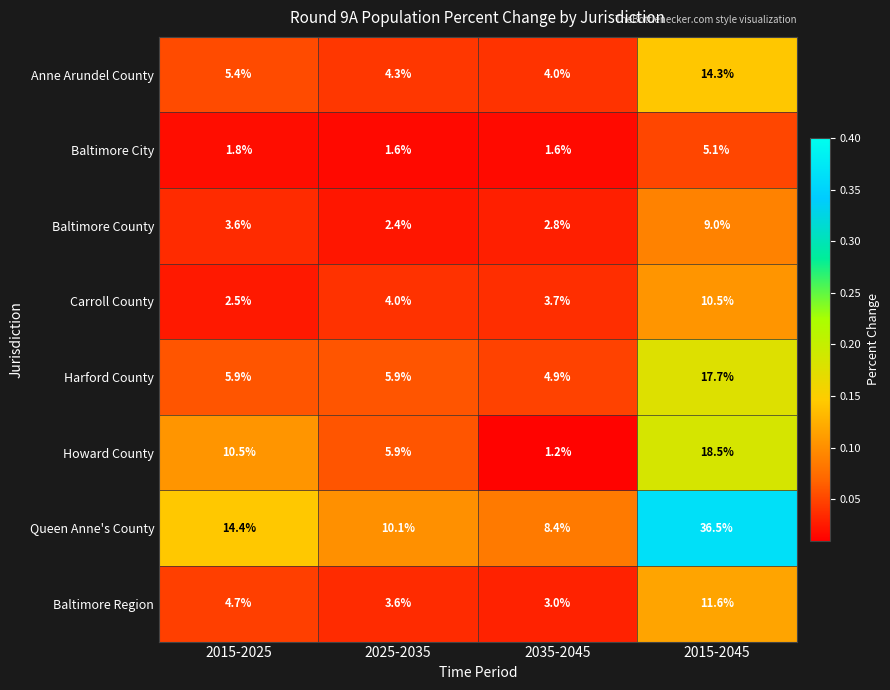

Which series has the largest total across all categories?

Queen Anne's County